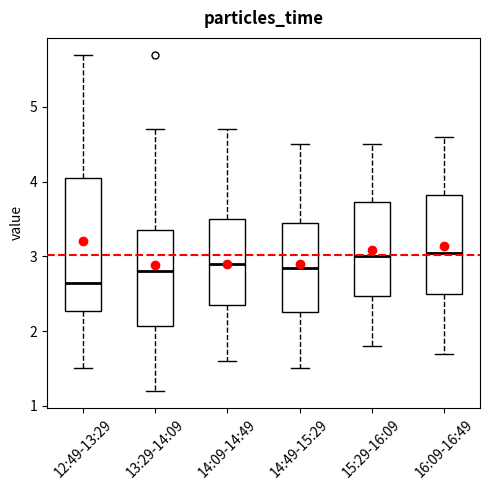

Which box has the lowest median line?

12:49-13:29